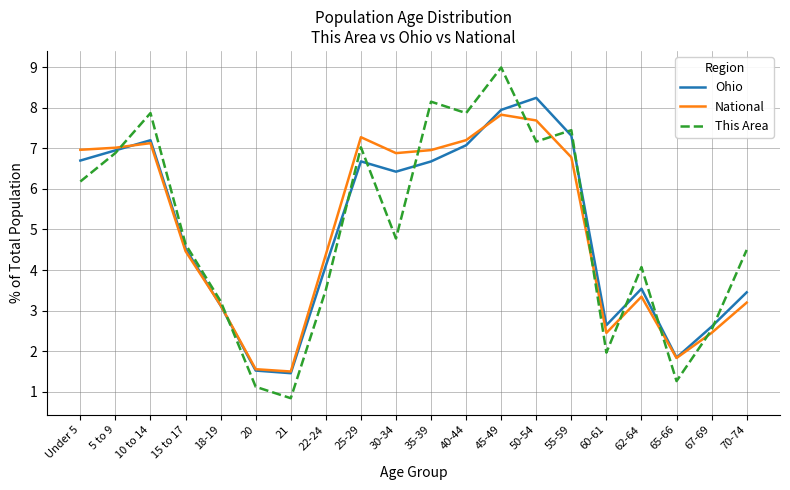

Reading left to right, extract all data points from this chart.

Ohio: 6.7	6.9	7.2	4.5	3.1	1.5	1.5	4.1	6.7	6.4	6.7	7.1	7.9	8.2	7.3	2.6	3.5	1.8	2.6	3.4
National: 7.0	7.0	7.1	4.5	3.1	1.6	1.5	4.4	7.3	6.9	7.0	7.2	7.8	7.7	6.8	2.5	3.3	1.8	2.5	3.2
This Area: 6.2	6.9	7.9	4.6	3.2	1.1	0.8	3.5	7.0	4.8	8.1	7.9	9.0	7.2	7.4	2.0	4.1	1.3	2.5	4.5